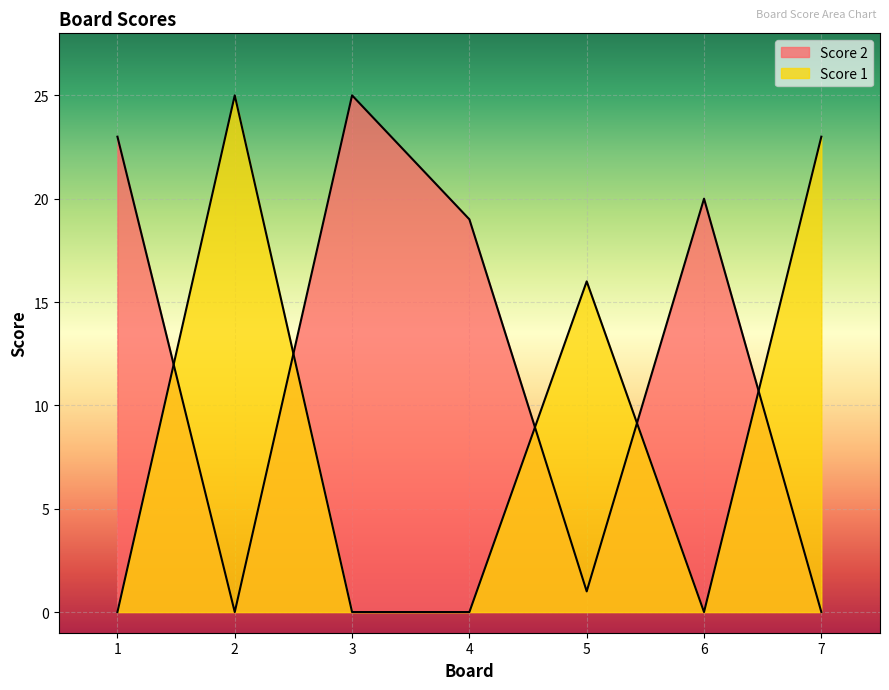

Reading left to right, transcribe all the data shown in this chart.

Score 2: 23	0	25	19	1	20	0
Score 1: 0	25	0	0	16	0	23